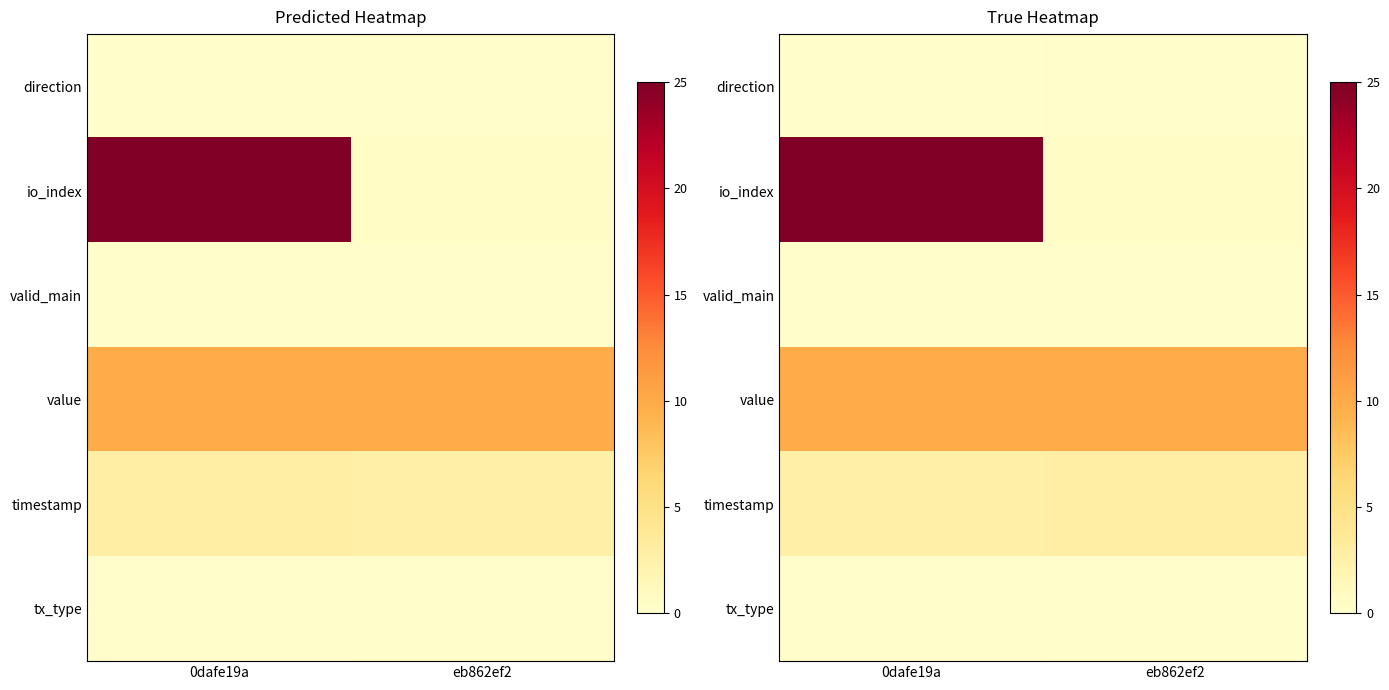

What is the difference between the maximum and minimum values in the tx_type series?

0.1